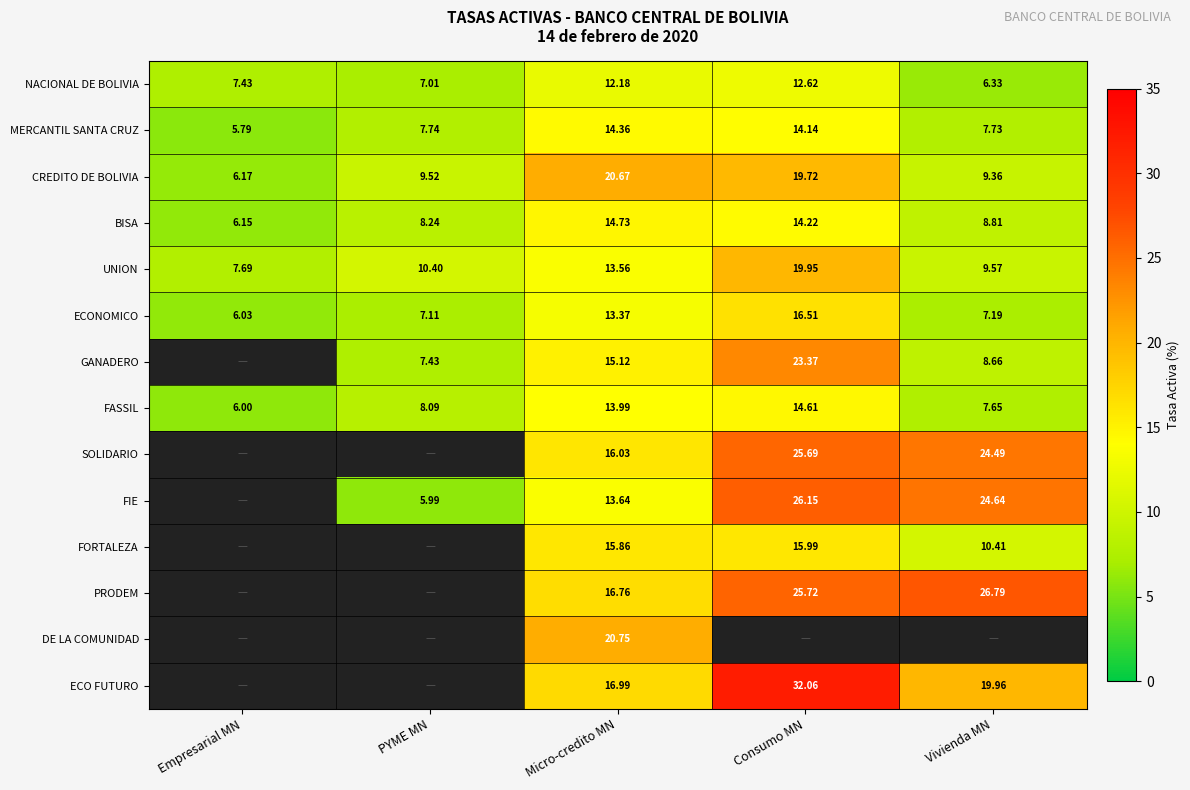

Where is NACIONAL DE BOLIVIA nearest to the value 9?

Empresarial MN